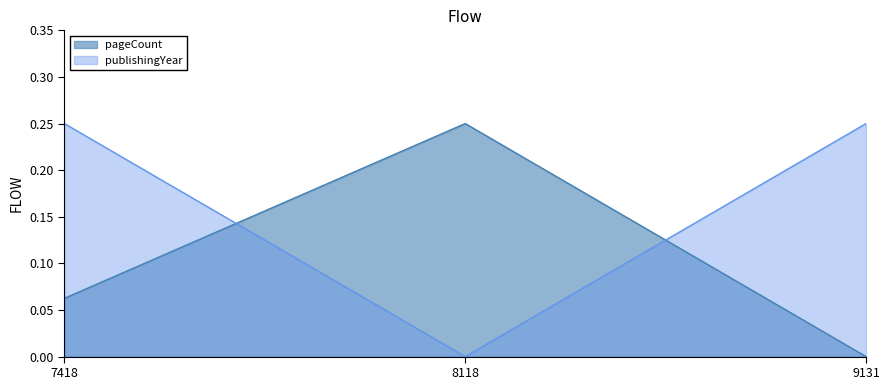

How many data points does each series have?

3